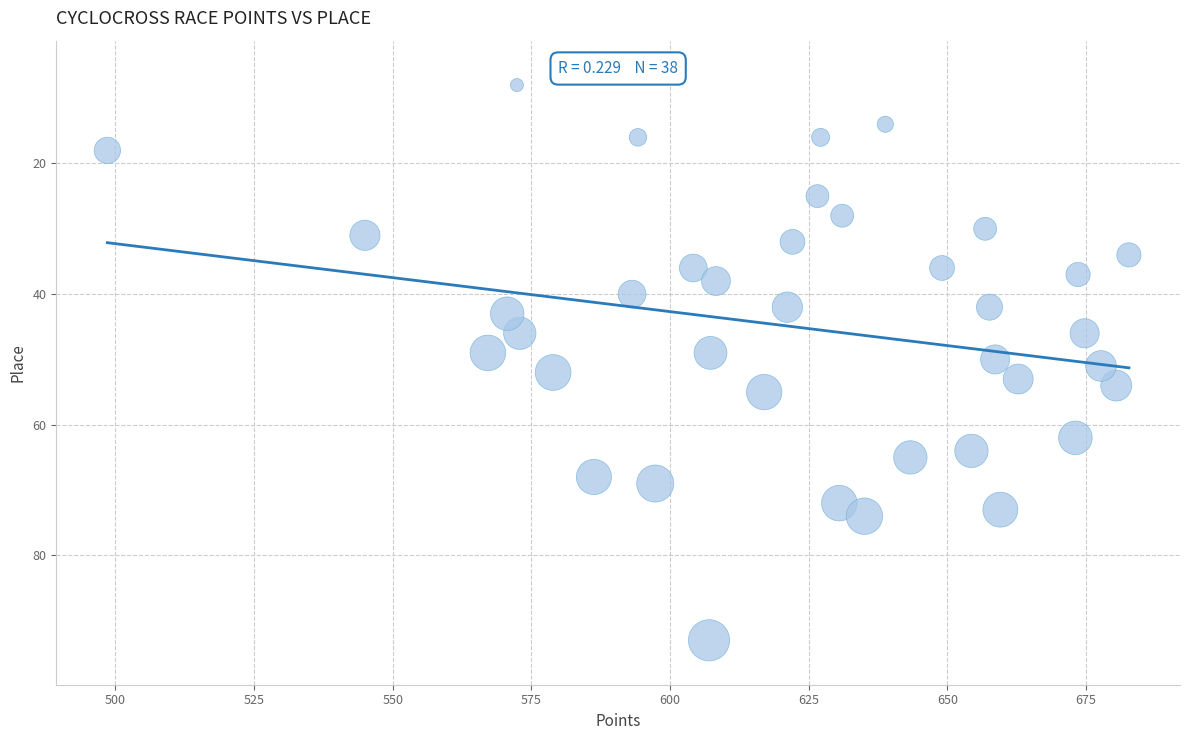

What is the range of Y values (max minus min)?

85